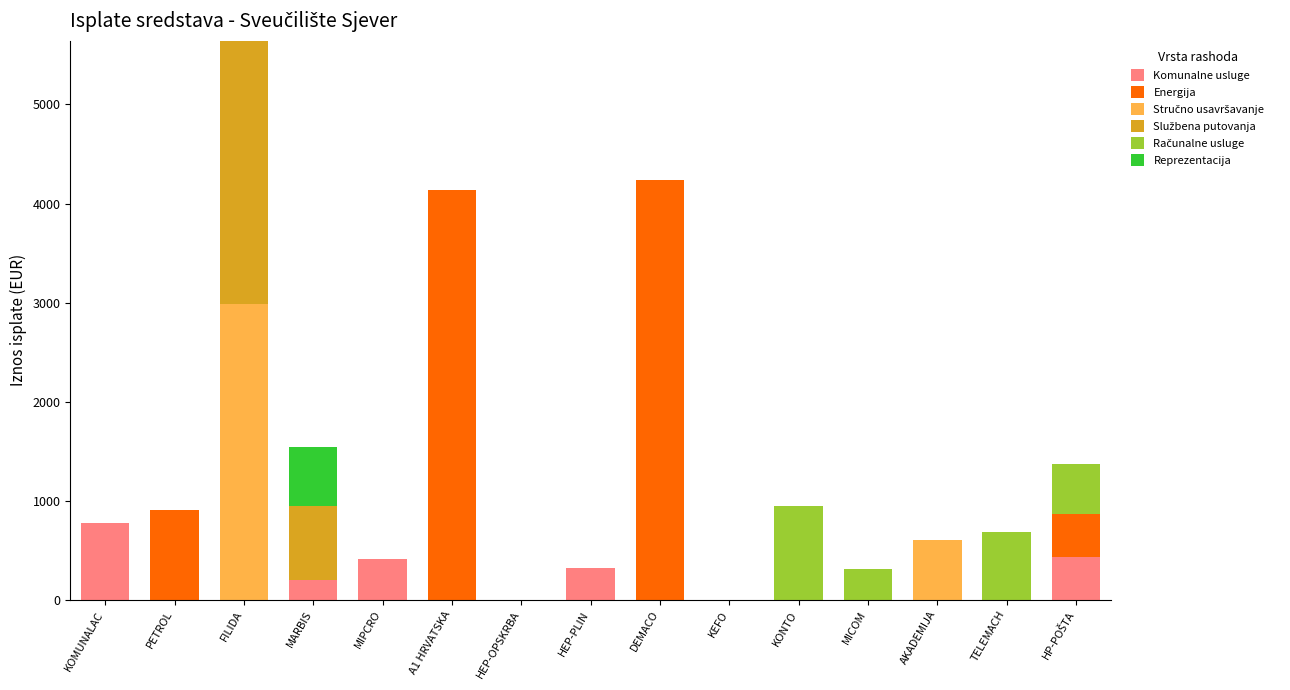

True or false: Komunalne usluge has a value of 0.0 at FILIDA.

True